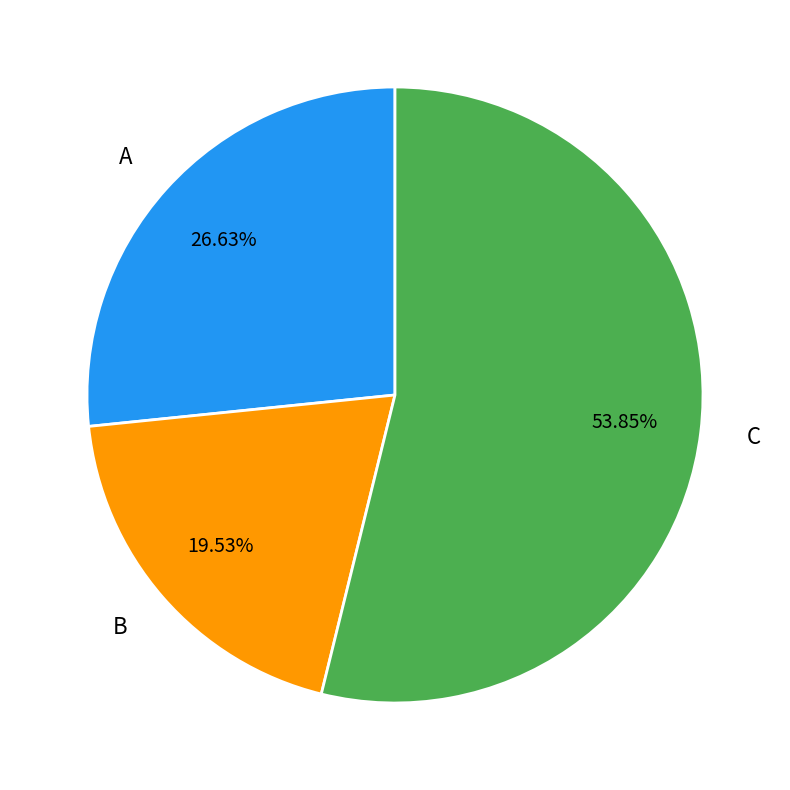

Combined, what portion of the pie is B and C?

73.4%